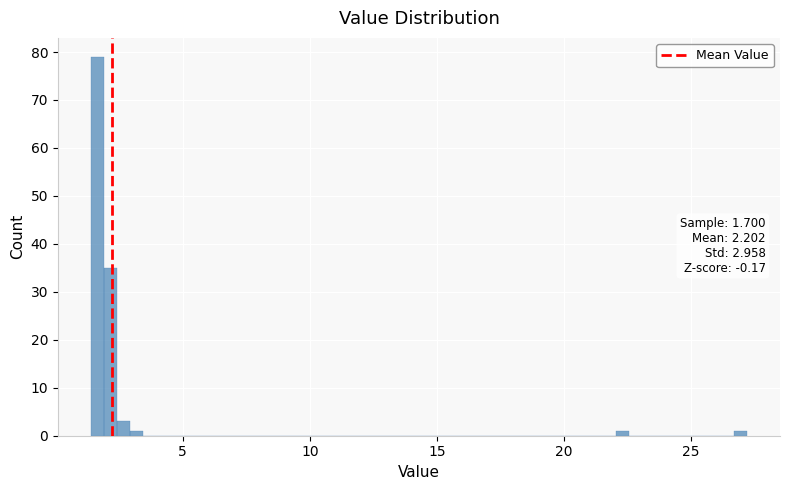

Read against the x-axis, roughly where is the centre of the tallest bar?

1.5